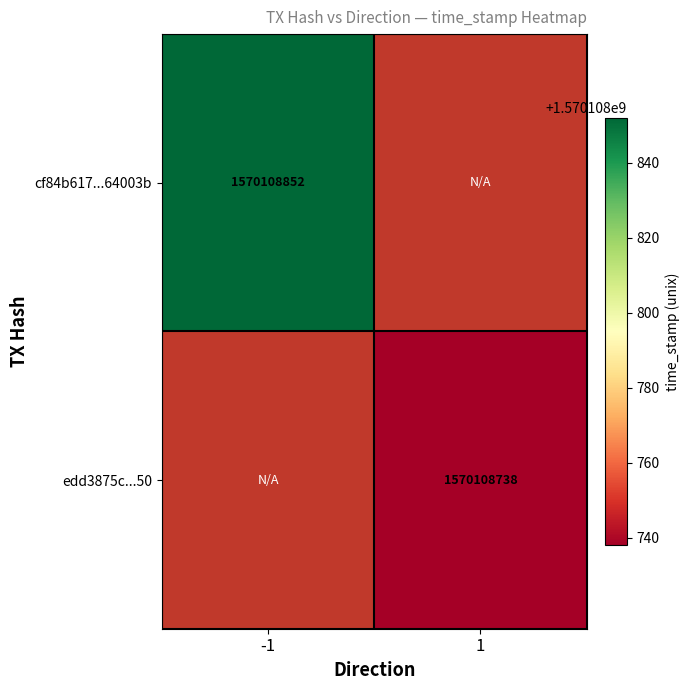

Rank the series at direction_1 from highest to lowest value.

edd3875ca9b922e917c96005f545301ef794150, cf84b617c6dc2a3dd7c25b2d2dd02303d64003b